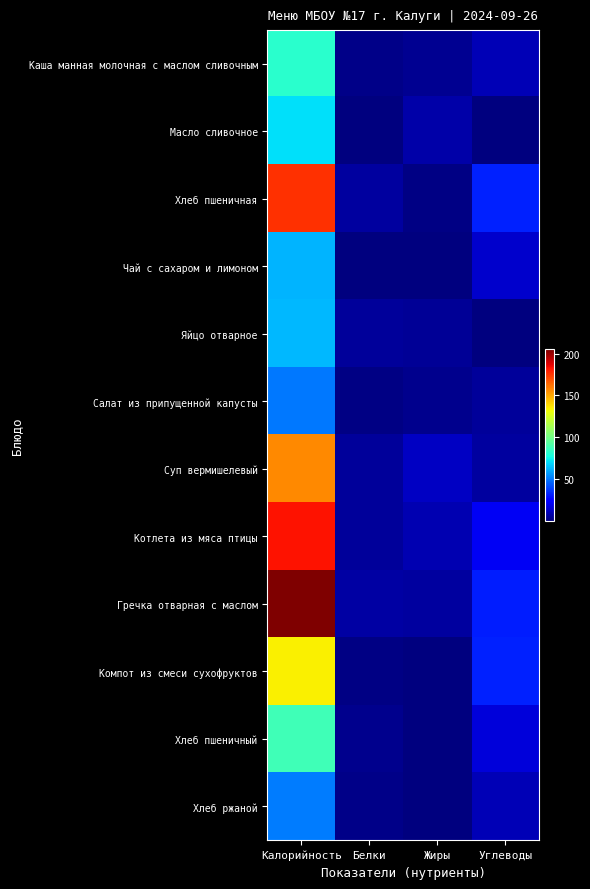

Which has a higher value, Жиры or Белки?

Жиры